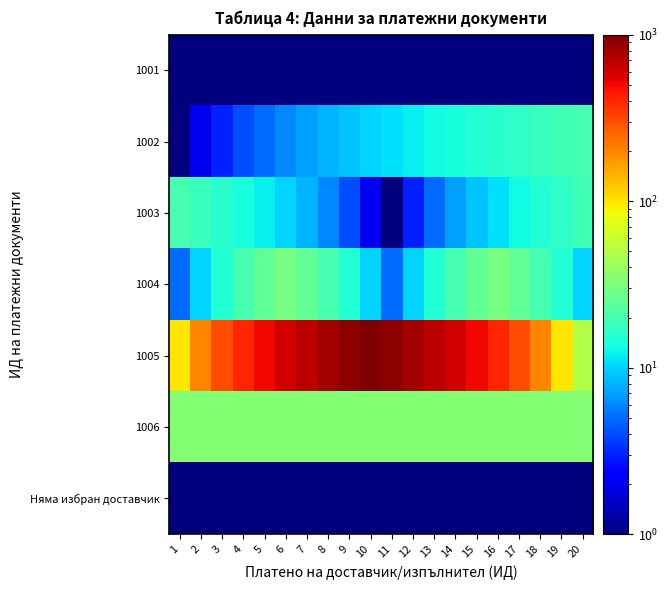

What is the total value across all series at 18?

289